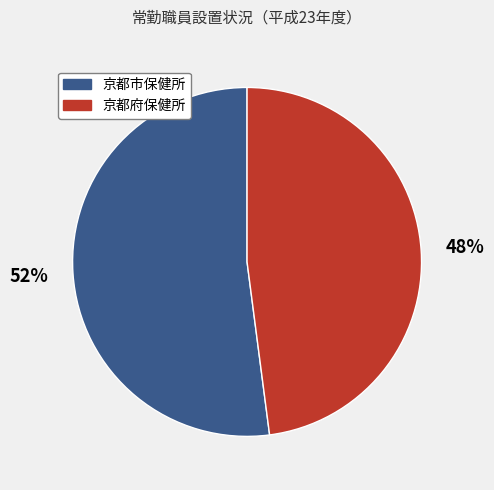

How many slices are in this pie chart?

2